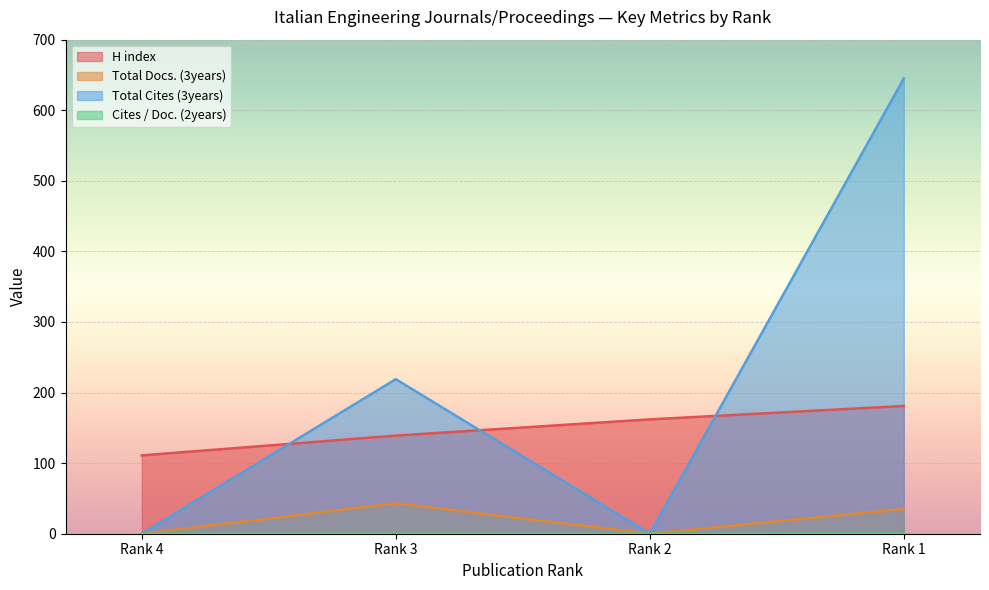

How many interior local peaks does the Total Docs. (3years) series have?

1